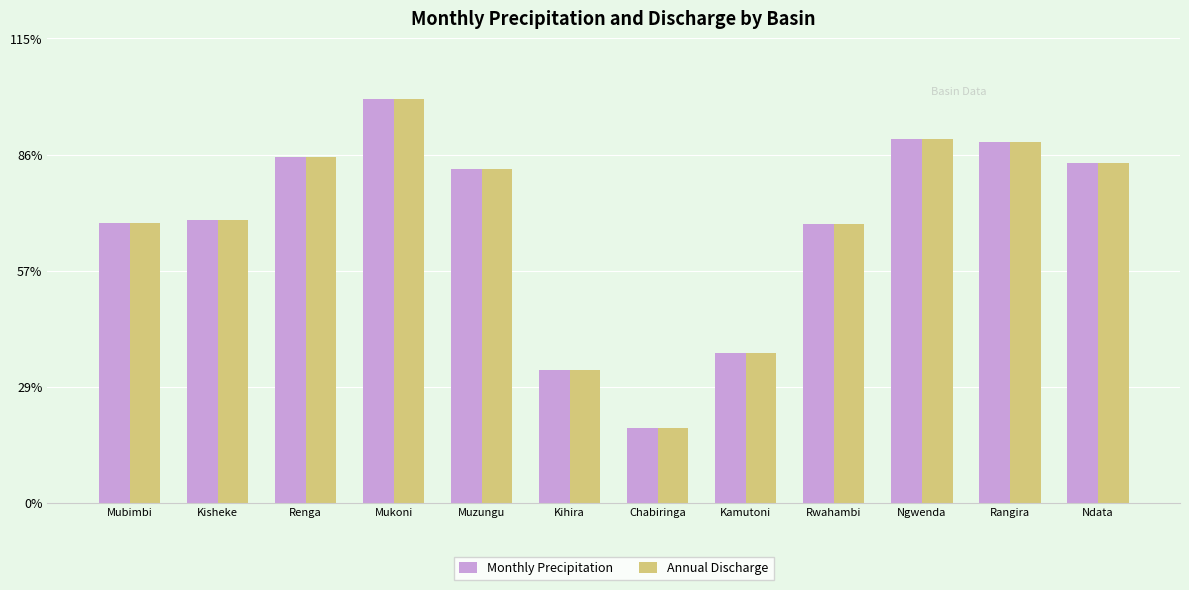

Rank the series at Renga from lowest to highest value.

Annual Discharge, Monthly Precipitation